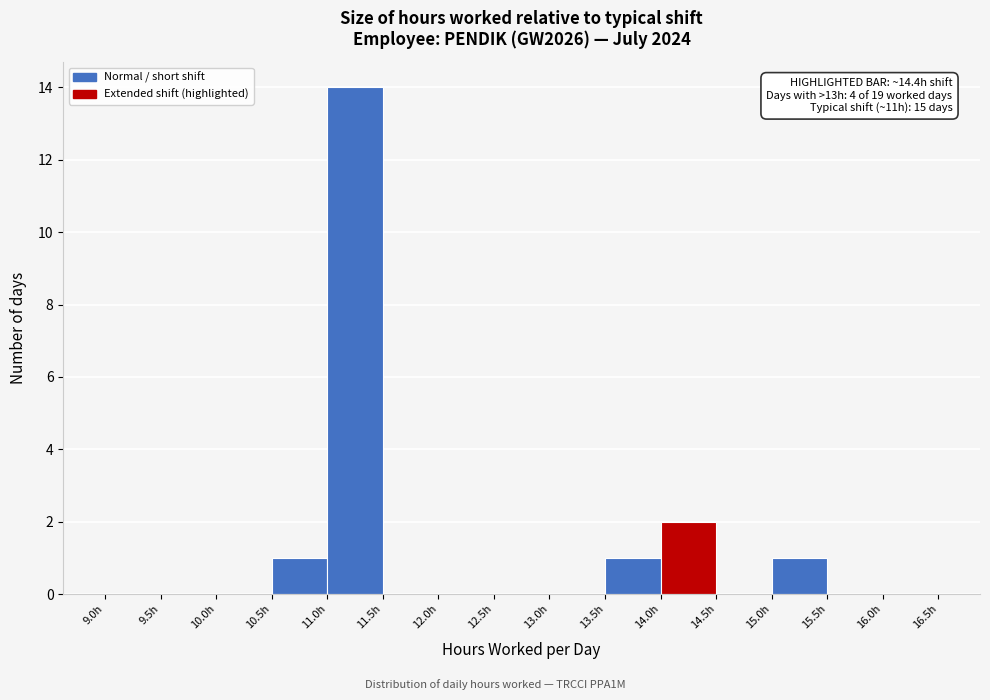

Which range on the x-axis has the tallest bar?

11.0 to 11.5